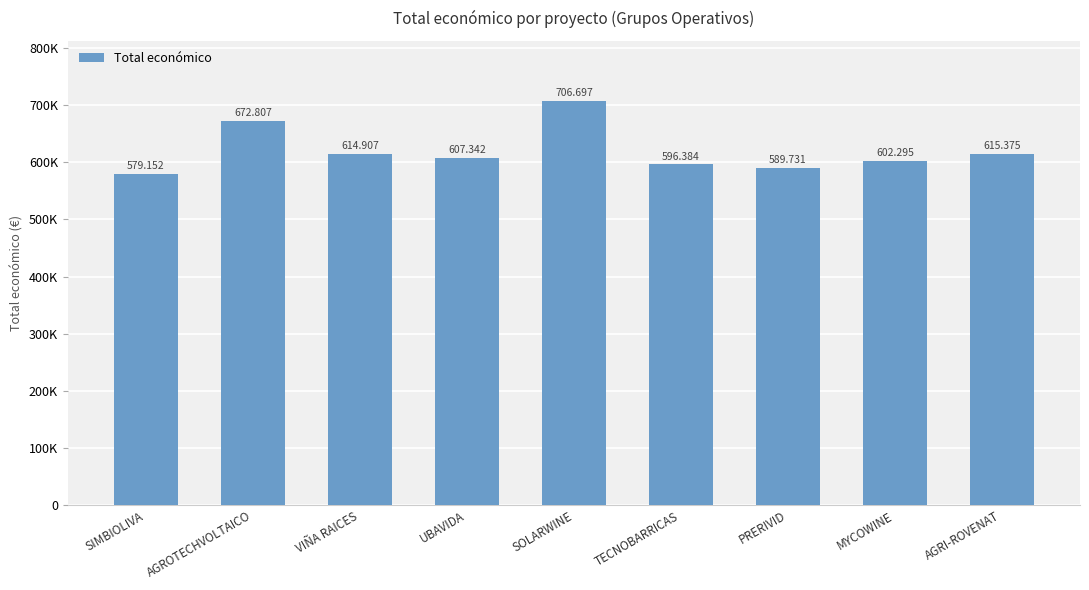

Are the bars horizontal?

No